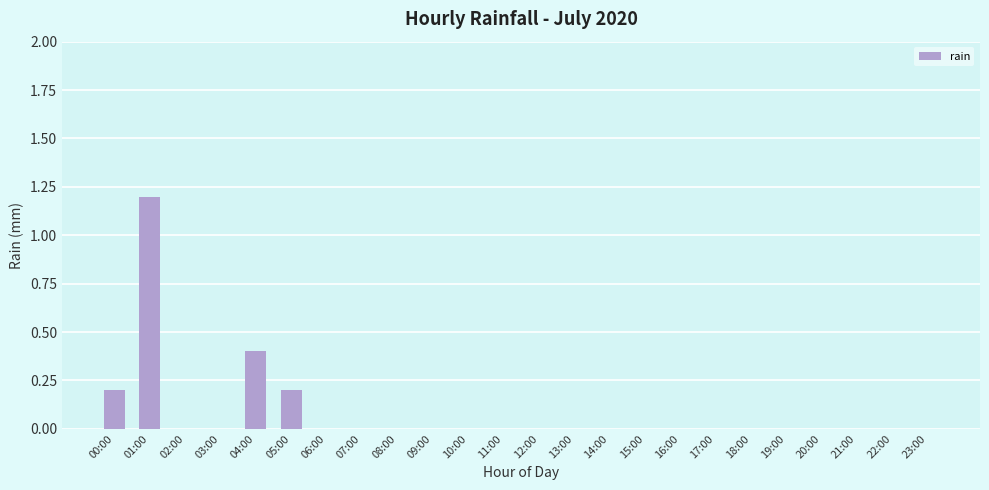

What is the sum of all values?

2.0